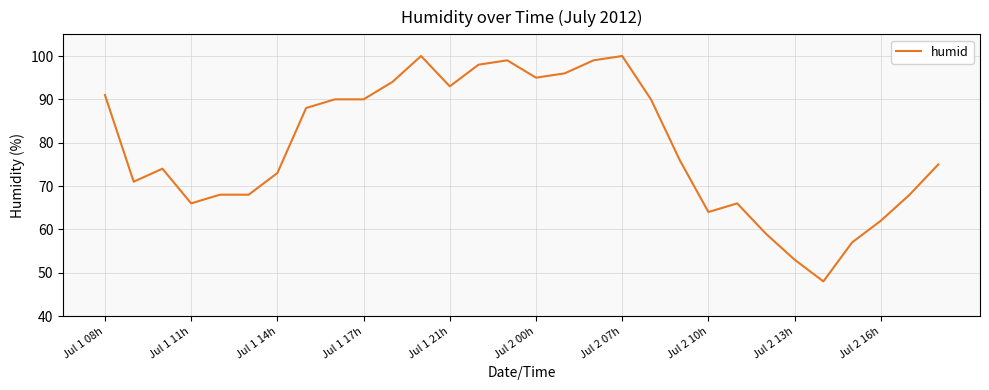

What is the maximum value shown in the chart?

100